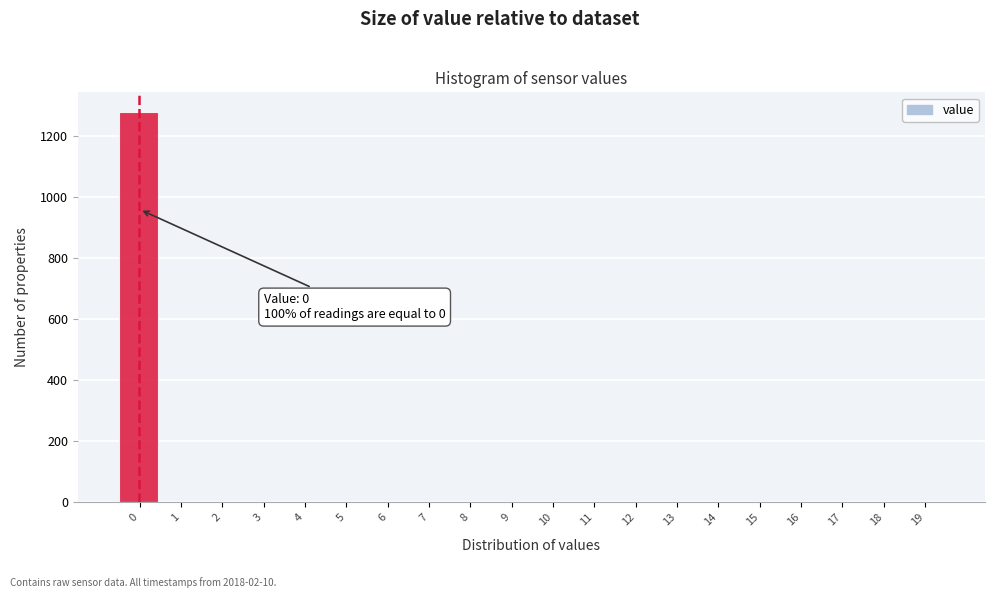

Reading left to right, extract all data points from this chart.

0=1280	1=0	2=0	3=0	4=0	5=0	6=0	7=0	8=0	9=0	10=0	11=0	12=0	13=0	14=0	15=0	16=0	17=0	18=0	19=0